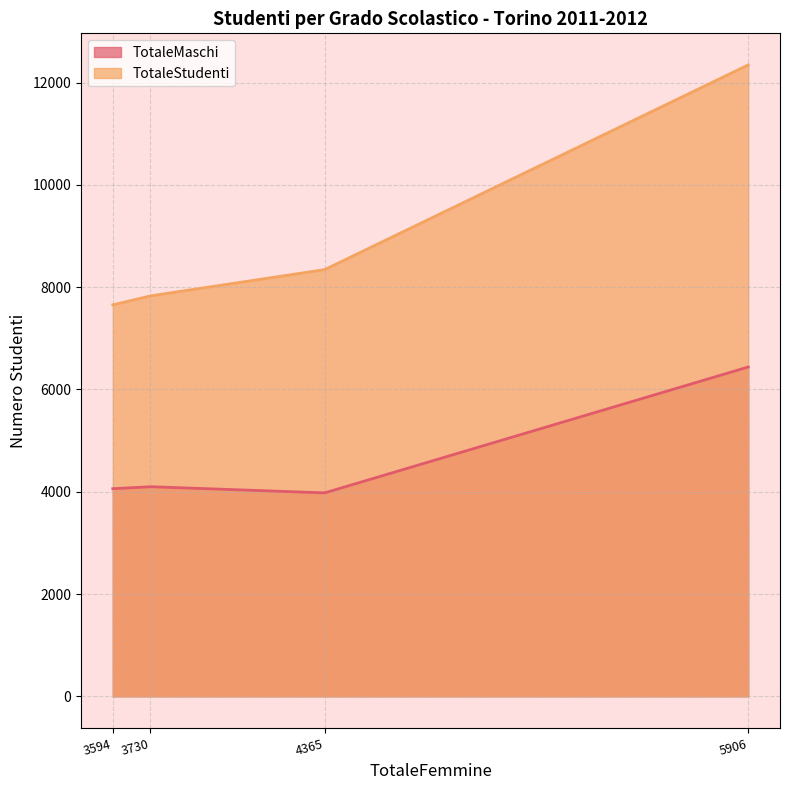

Rank the series by their maximum value, from lowest to highest.

TotaleMaschi, TotaleStudenti